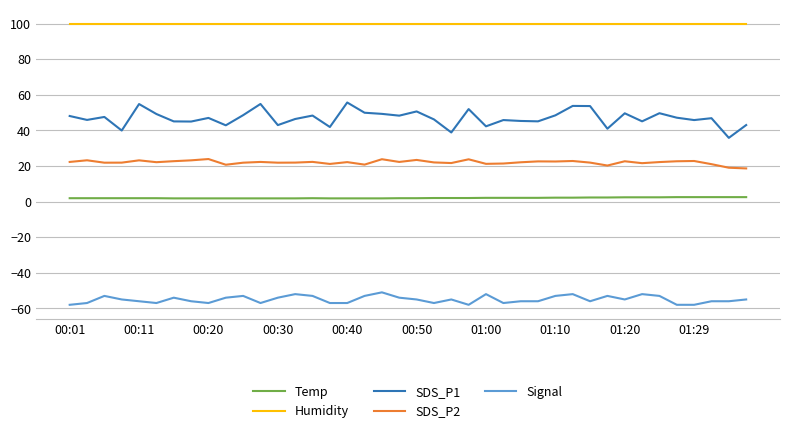

What is the difference between the maximum and minimum values in the SDS_P1 series?

19.9